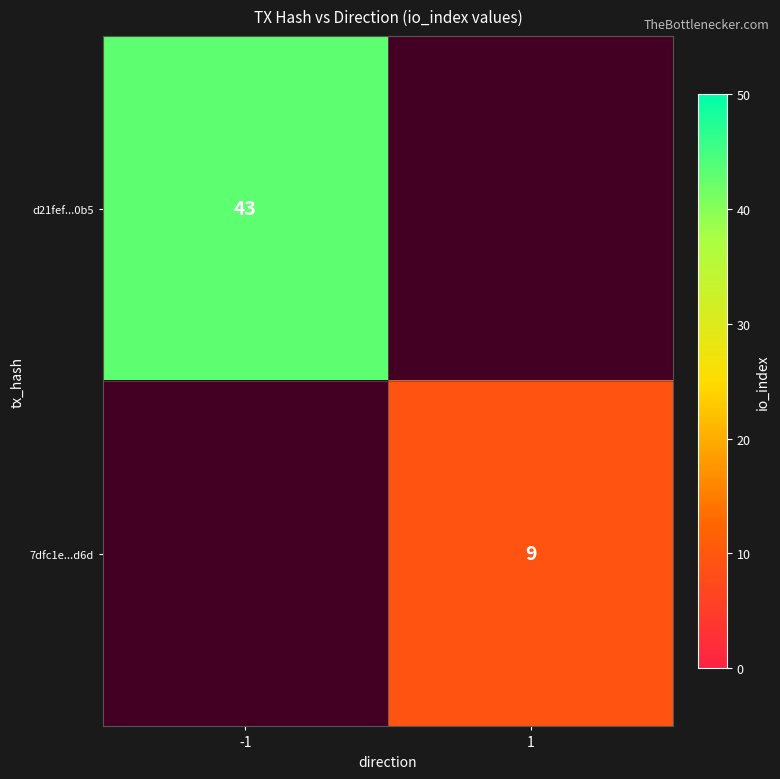

The d21fef...0b5 series shows 43 at -1. True or false?

True